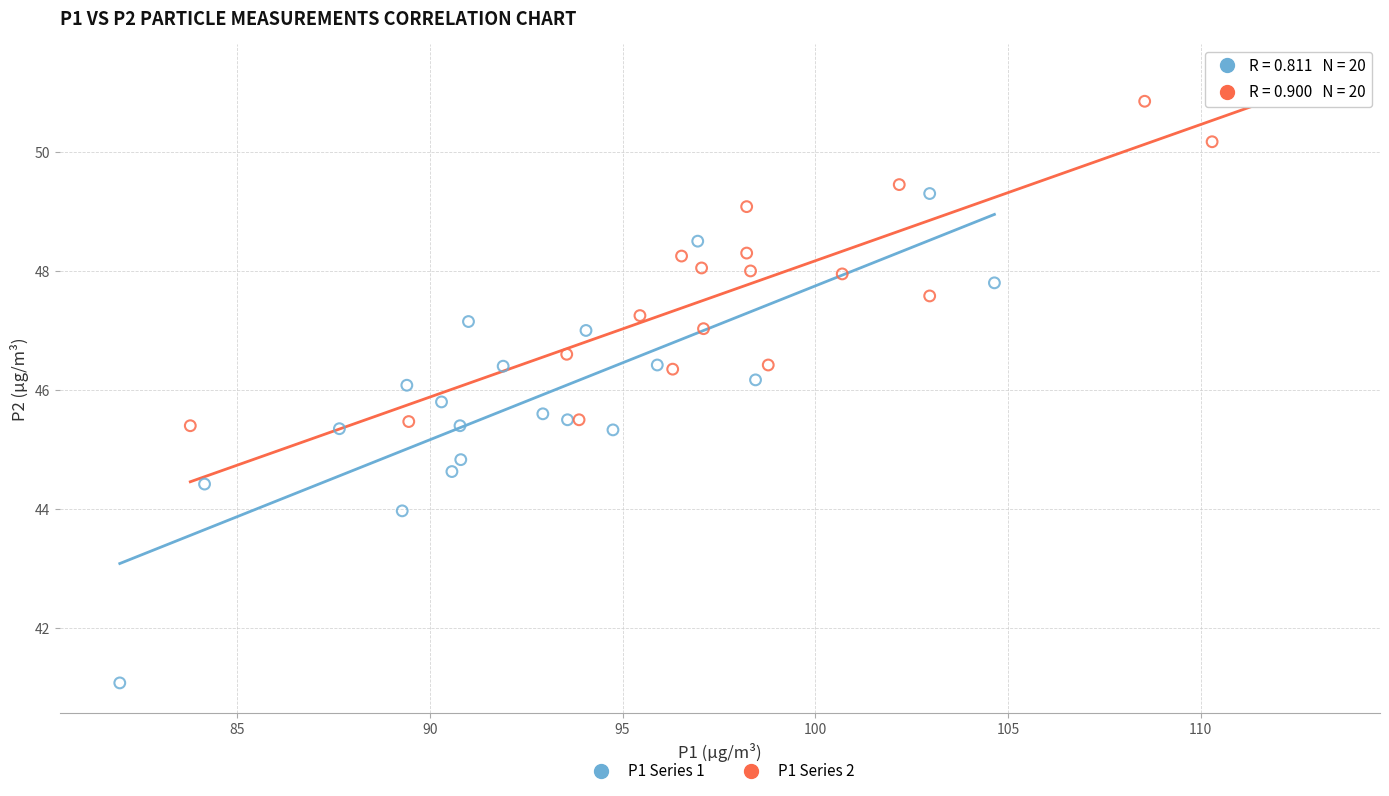

Which series contains the lowest Y value?

P1 Series 1